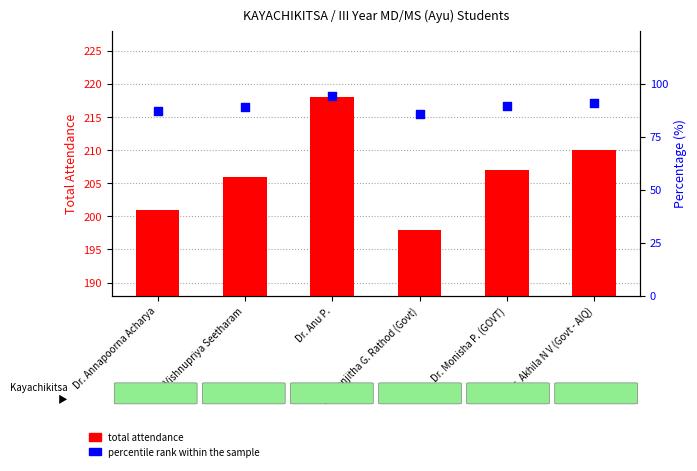

Which series has the largest total across all categories?

Total attendance